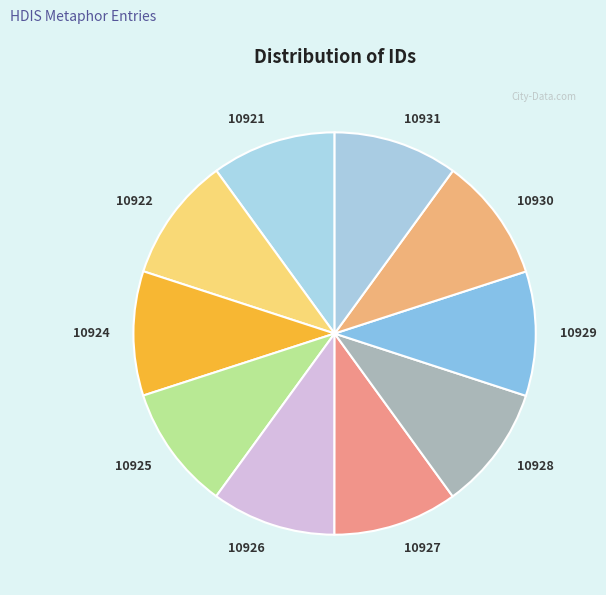

True or false: 10924 accounts for 19% of the total.

False